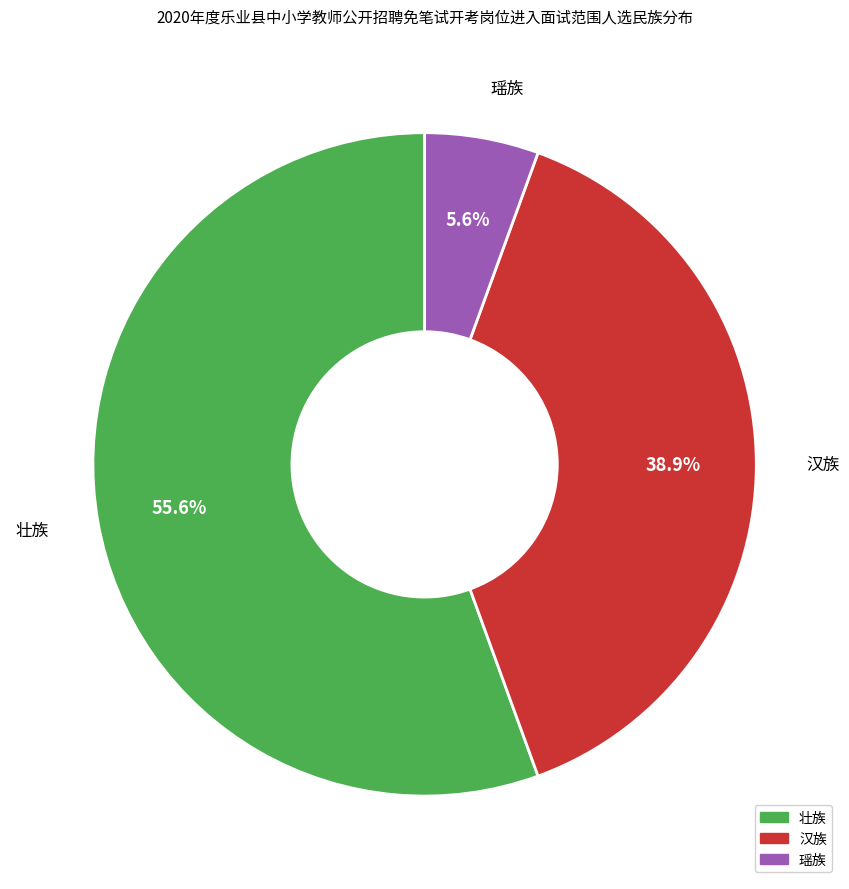

Combined, do 汉族 and 壮族 account for over 50%?

Yes